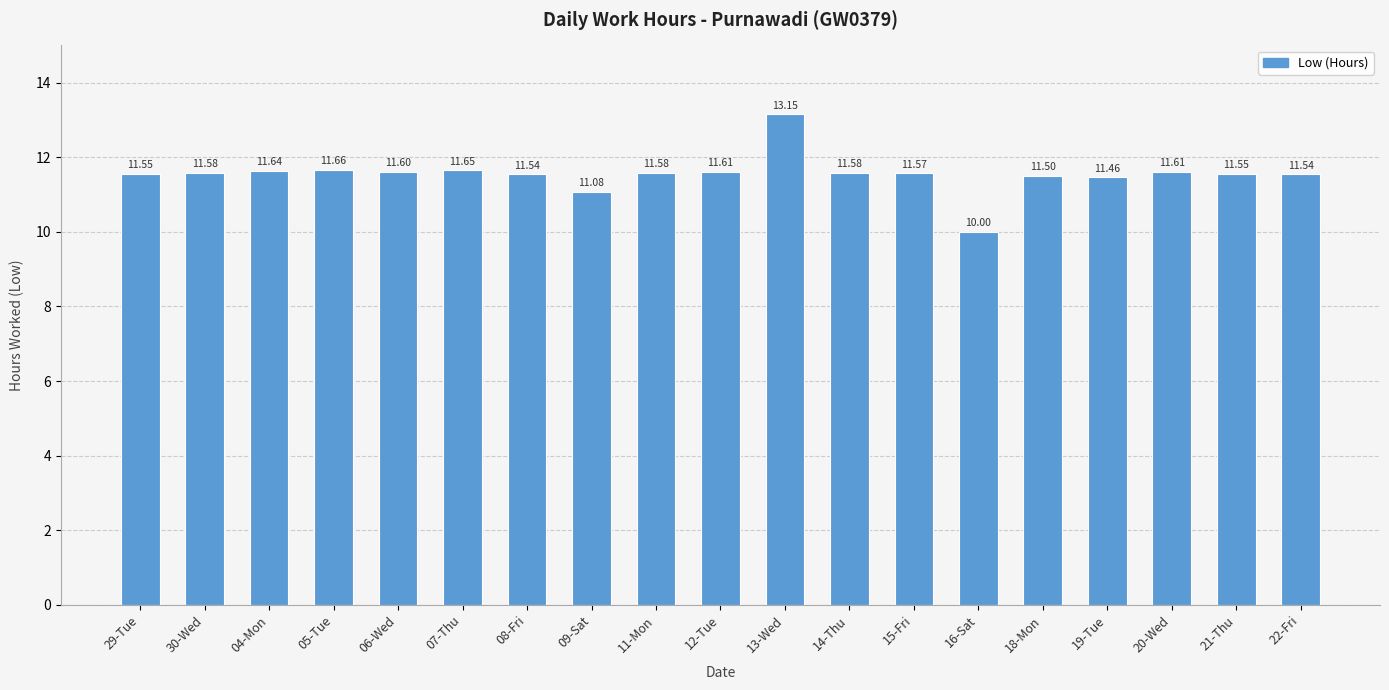

Reading left to right, extract all data points from this chart.

11.6	11.6	11.6	11.7	11.6	11.7	11.5	11.1	11.6	11.6	13.2	11.6	11.6	10.0	11.5	11.5	11.6	11.6	11.5